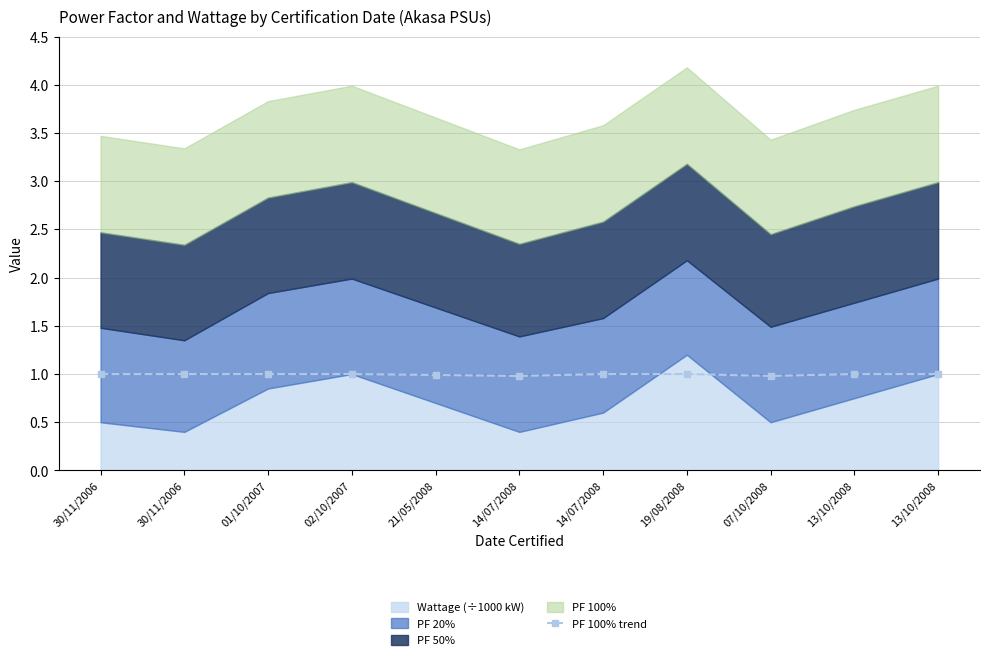

Between 14/07/2008 and 13/10/2008, which is larger?

14/07/2008